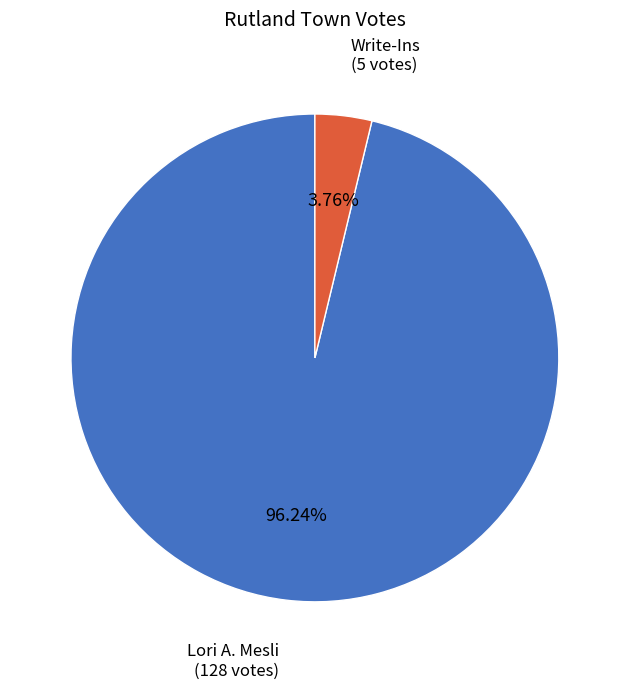

Does any single category account for the majority?

Yes